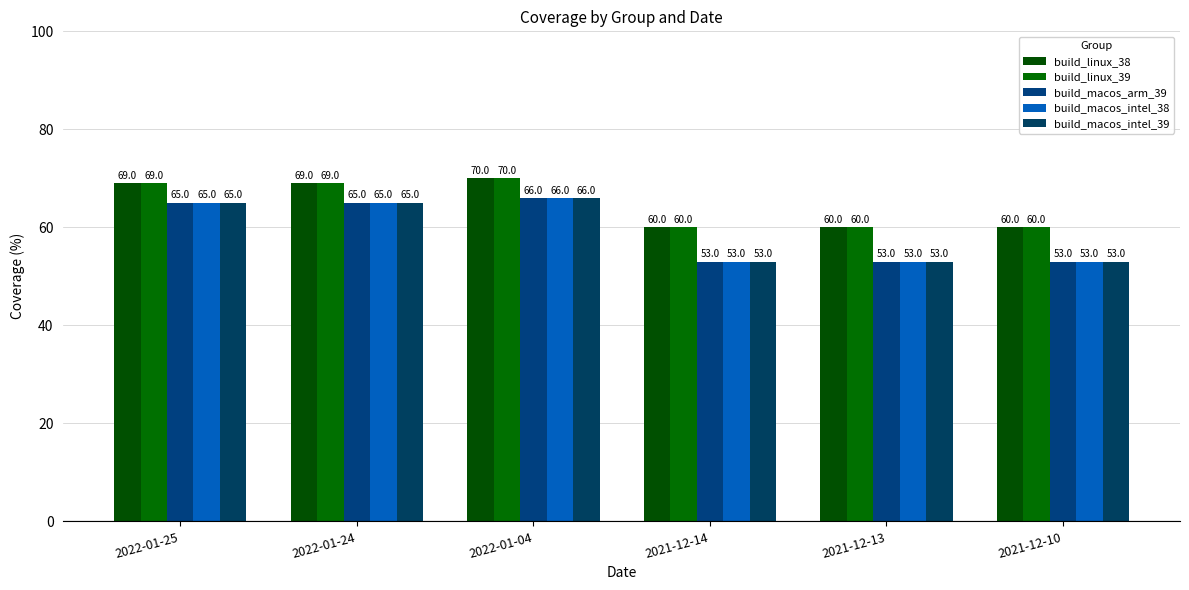

What is the sum of the build_linux_38 values at 2022-01-04 and 2021-12-14?

130